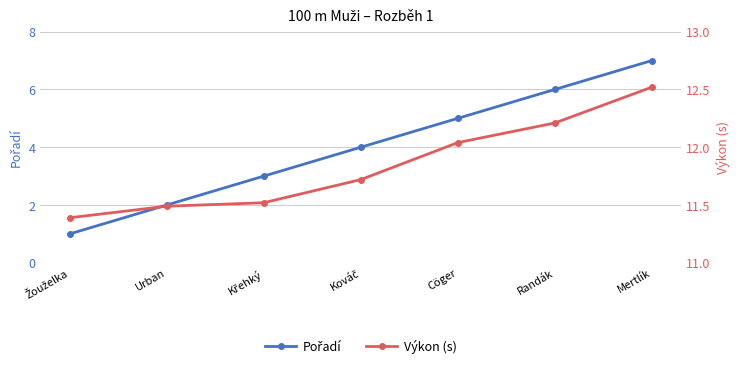

Which series has the widest spread of values?

Pořadí